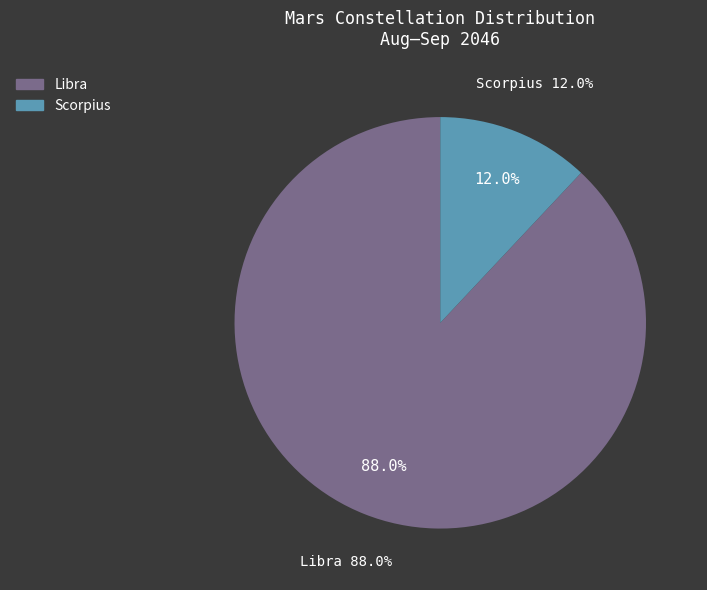

Is there any slice that represents more than half of the pie?

Yes